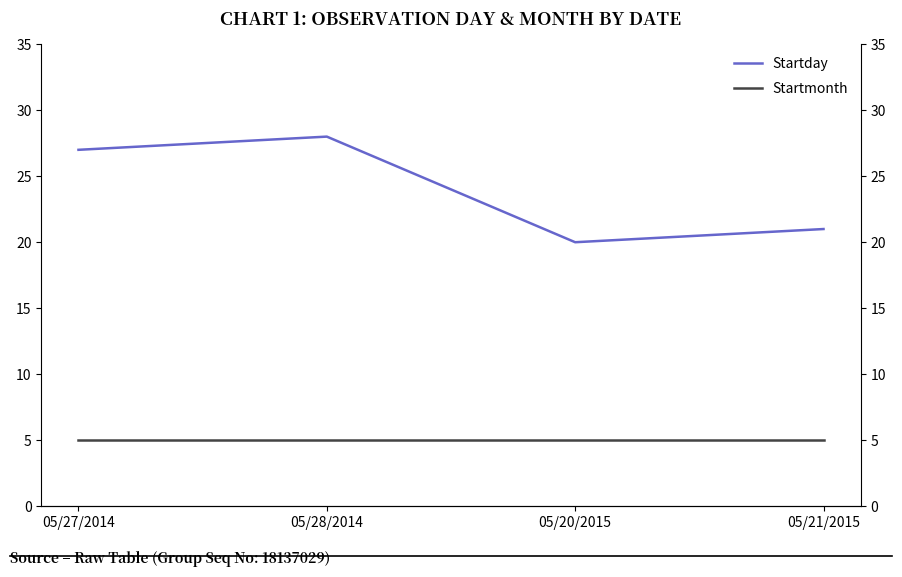

What is the label of the 3rd point from the left?

05/20/2015